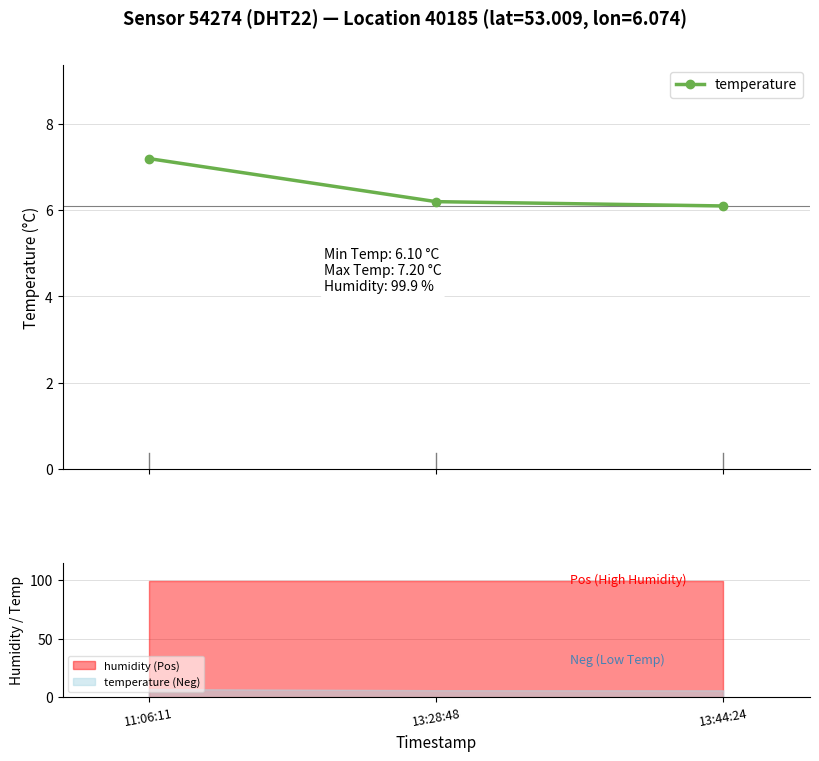

Where is the data nearest to the value 6?

13:44:24